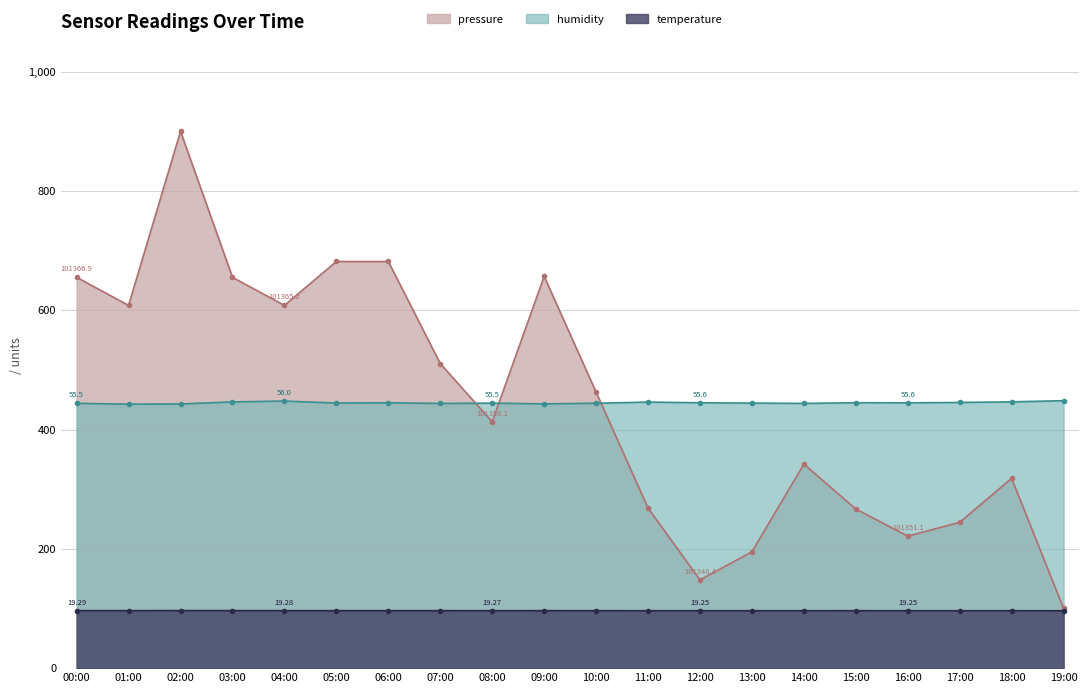

What is the difference between the temperature values at 14:00 and 05:00?

0.1